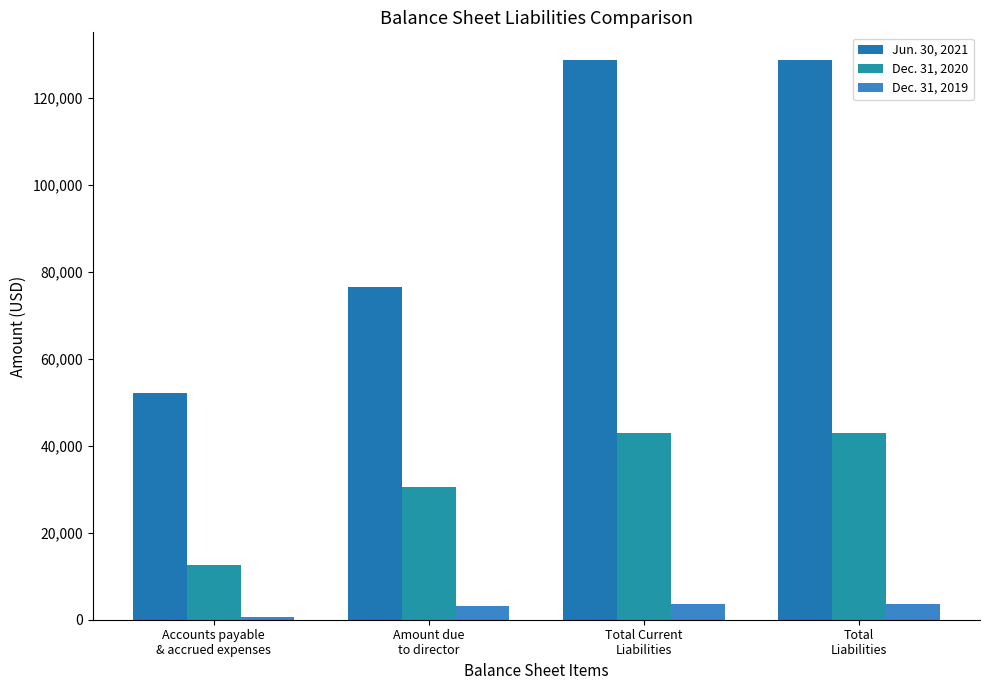

What position from the left is Accounts payable
& accrued expenses?

1